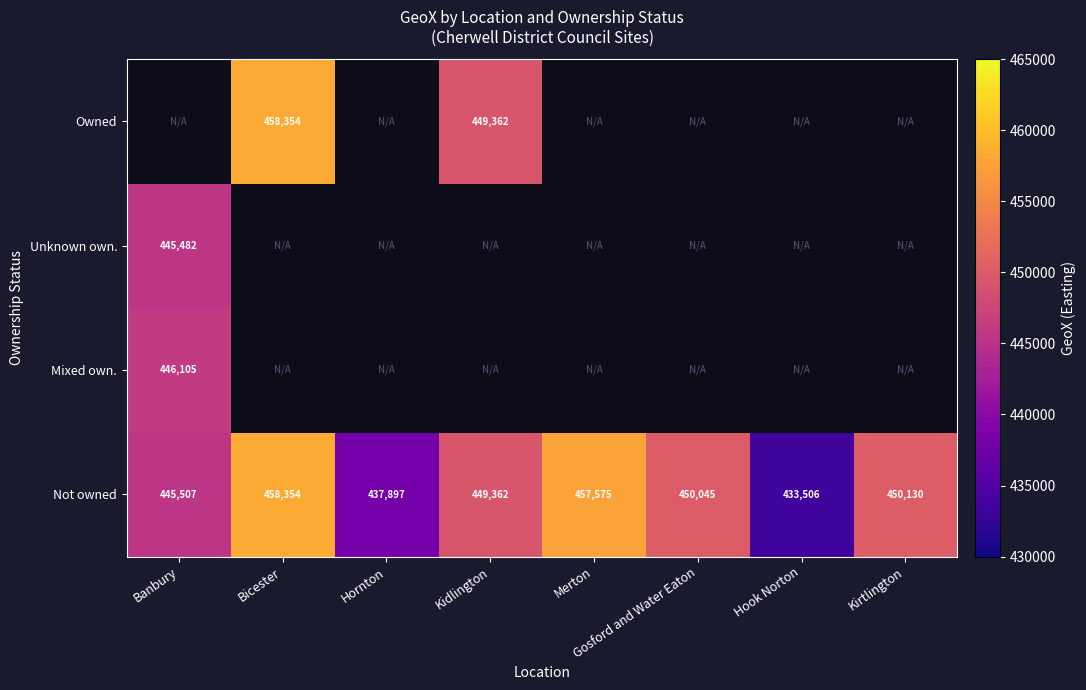

Which label corresponds to the smallest value in the chart?

Hook Norton